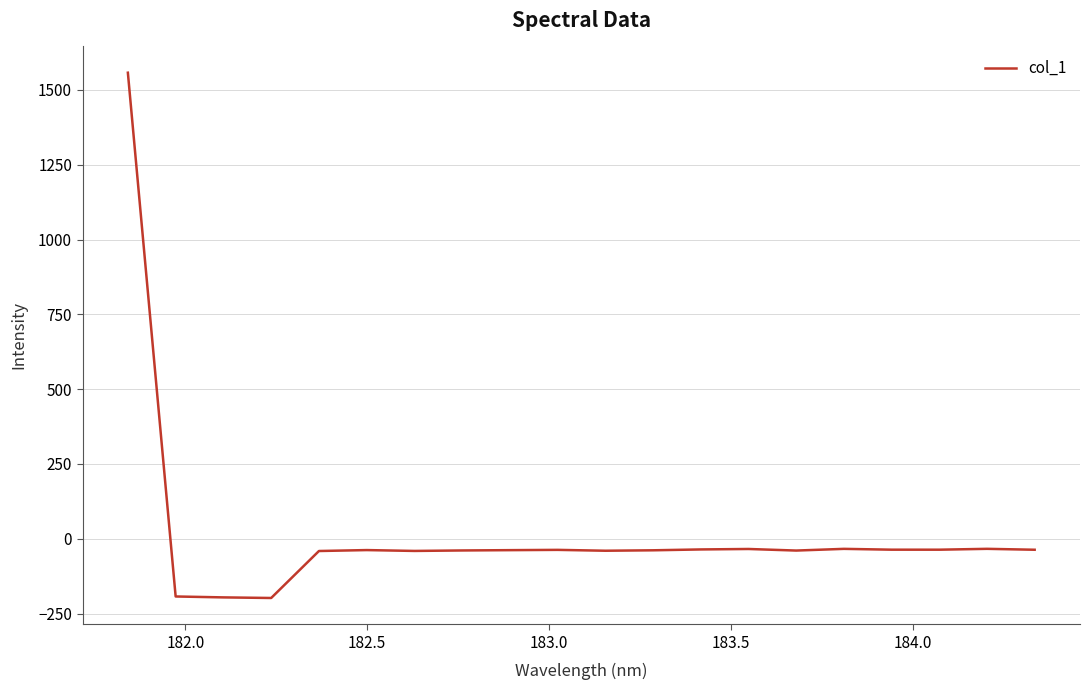

Count the number of categories in the chart.

20